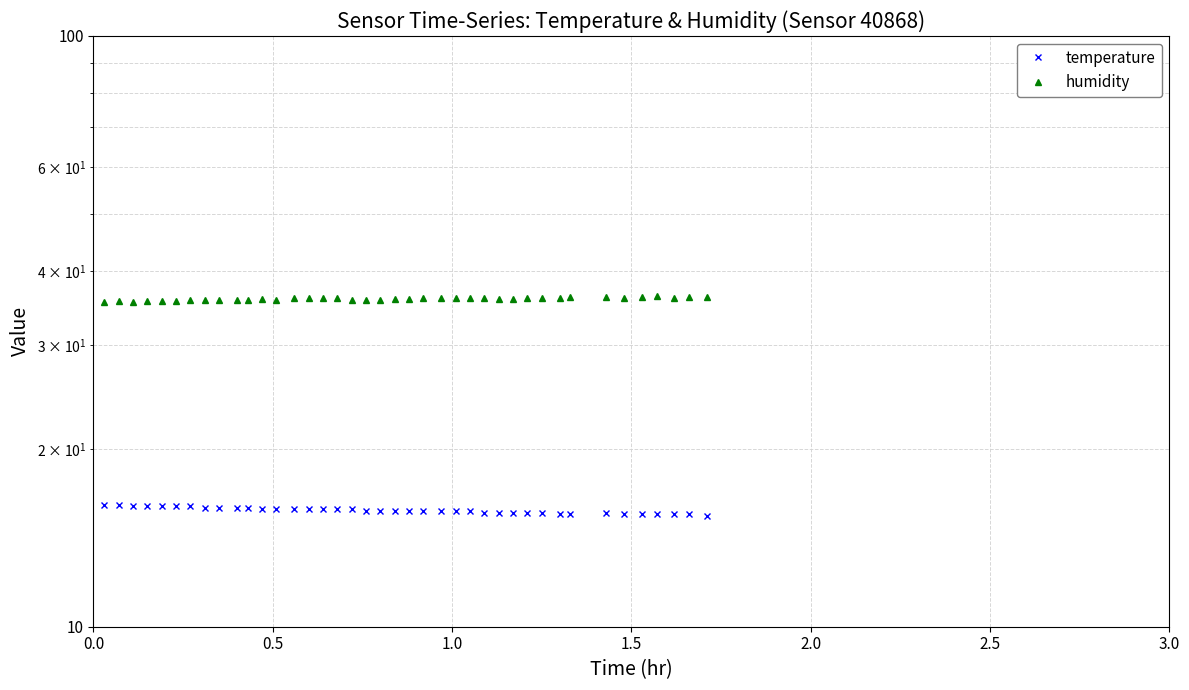

What is the difference between the second highest and second lowest values in the temperature series?

0.6